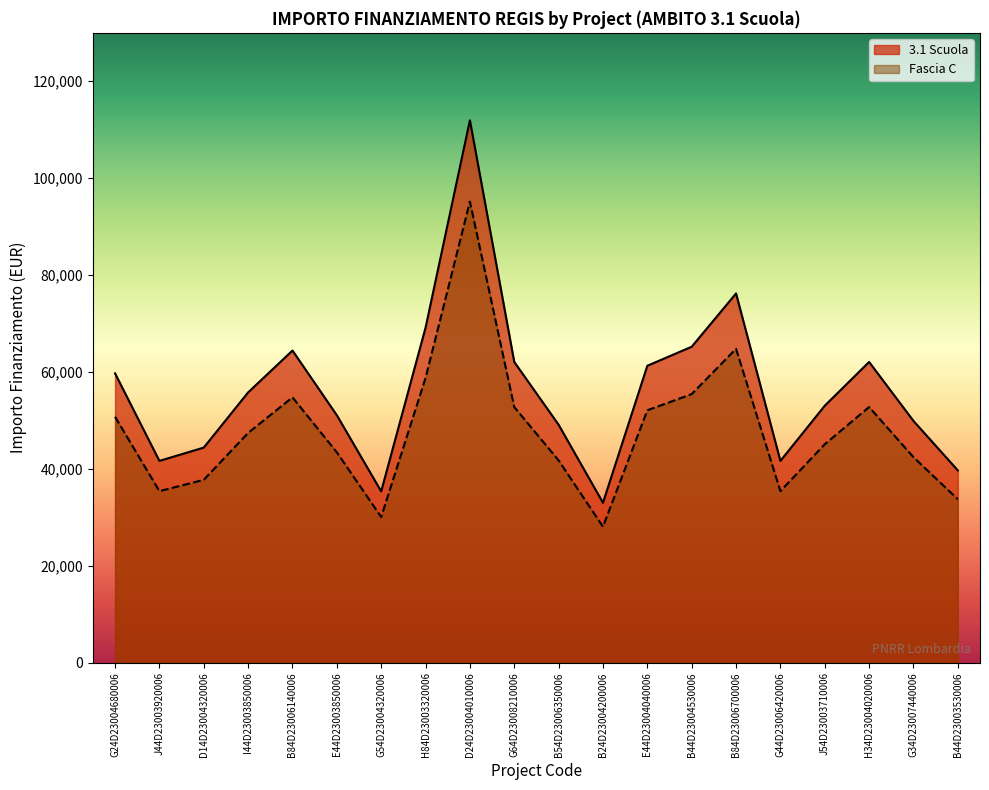

At E44D23003850006, list the series in order from largest to smallest.

3.1 Scuola, Fascia C